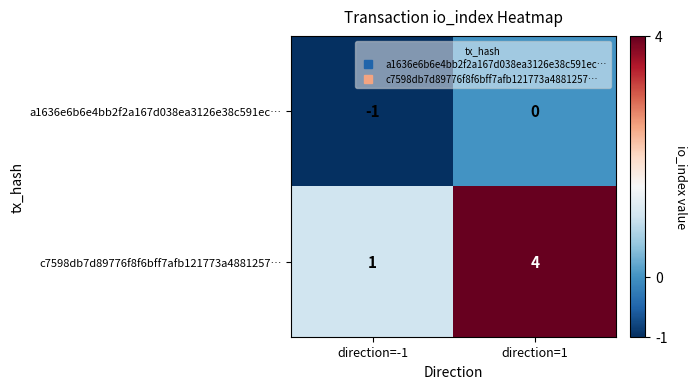

Rank the series at direction=1 from lowest to highest value.

a1636e6b6e4bb2f2a167d038ea3126e38c591ec…, c7598db7d89776f8f6bff7afb121773a4881257…